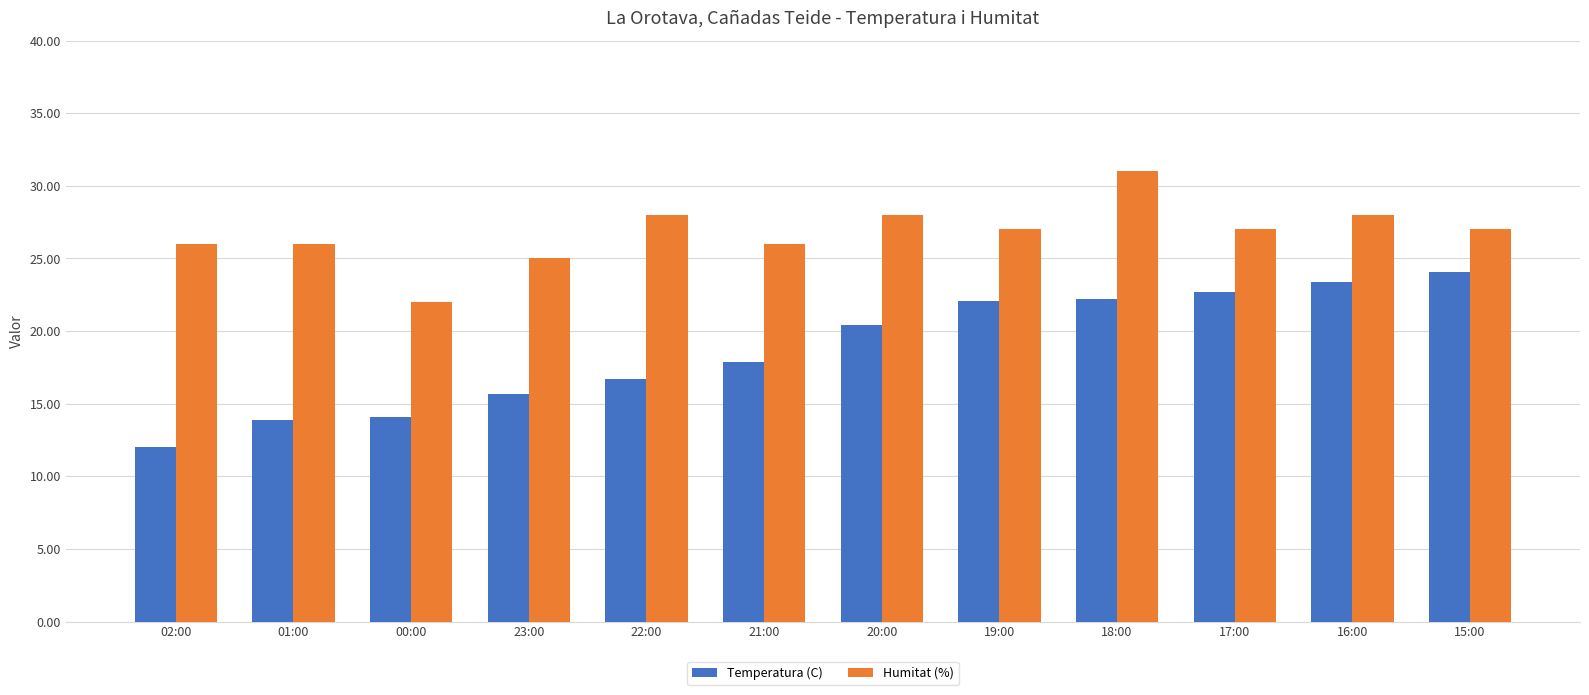

How many data points does each series have?

12